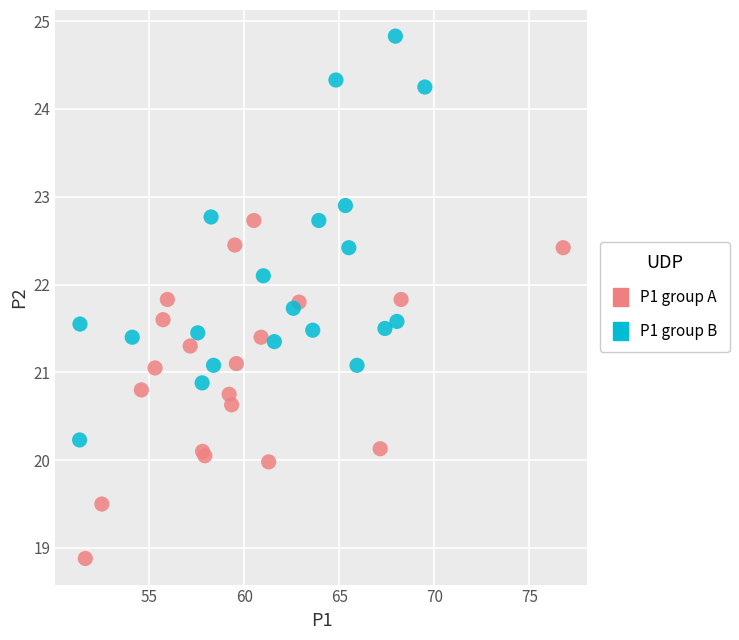

Which series has the widest spread of Y values?

P1 group B